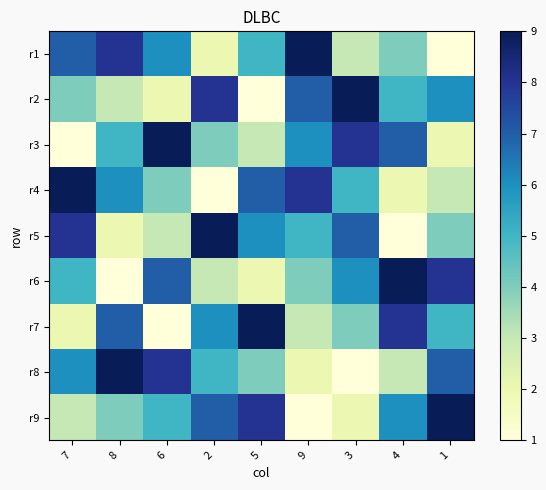

Reading right to left, what are all the values shown in this chart?

r1: 1=1	4=4	3=3	9=9	5=5	2=2	6=6	8=8	7=7
r2: 1=6	4=5	3=9	9=7	5=1	2=8	6=2	8=3	7=4
r3: 1=2	4=7	3=8	9=6	5=3	2=4	6=9	8=5	7=1
r4: 1=3	4=2	3=5	9=8	5=7	2=1	6=4	8=6	7=9
r5: 1=4	4=1	3=7	9=5	5=6	2=9	6=3	8=2	7=8
r6: 1=8	4=9	3=6	9=4	5=2	2=3	6=7	8=1	7=5
r7: 1=5	4=8	3=4	9=3	5=9	2=6	6=1	8=7	7=2
r8: 1=7	4=3	3=1	9=2	5=4	2=5	6=8	8=9	7=6
r9: 1=9	4=6	3=2	9=1	5=8	2=7	6=5	8=4	7=3